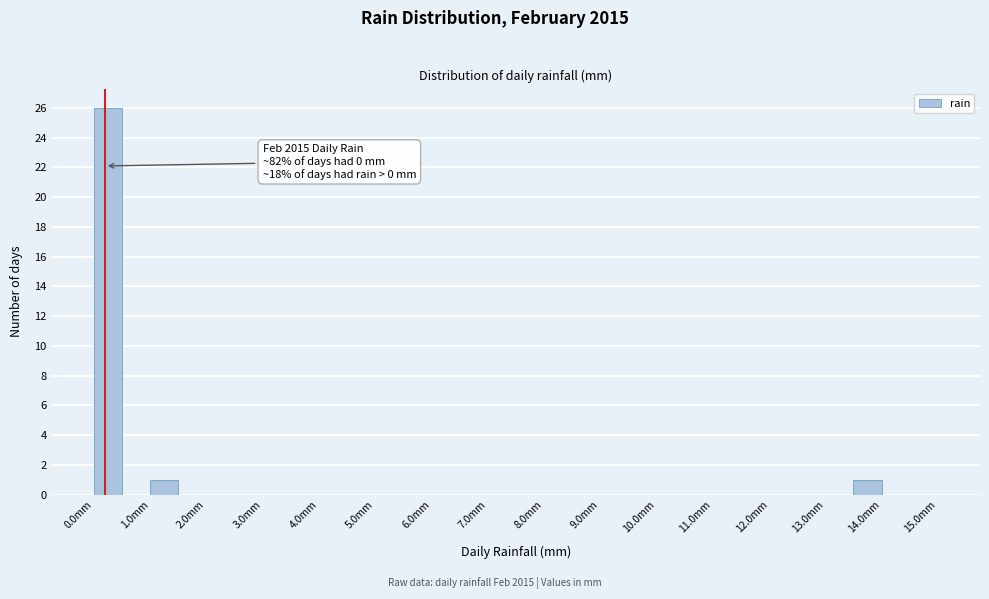

Over which range of the x-axis is the bar tallest?

0.0 to 0.5